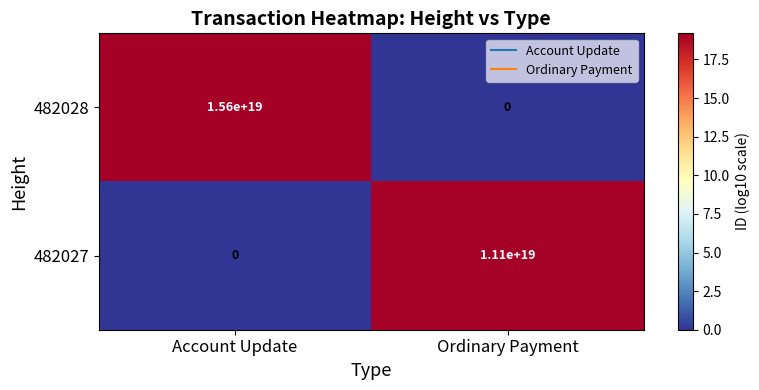

True or false: 482027 has a value of 0 at Account Update.

True